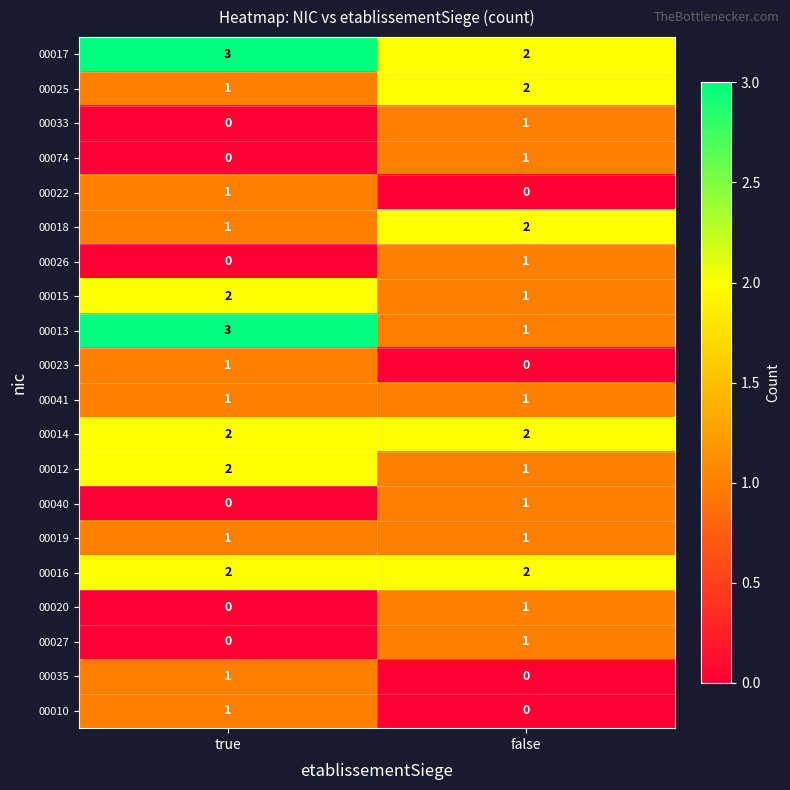

Which label corresponds to the largest value in the chart?

true